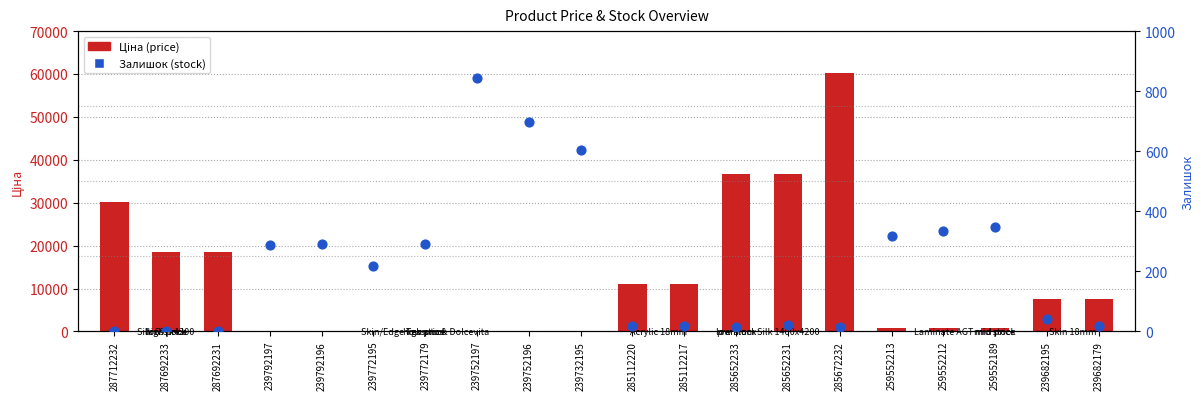

What is the total value across all series at 239682195?

7484.6